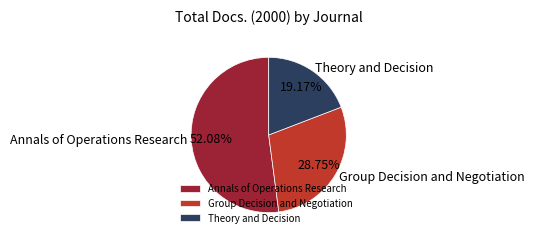

Combined, do Group Decision and Negotiation and Annals of Operations Research account for over 50%?

Yes